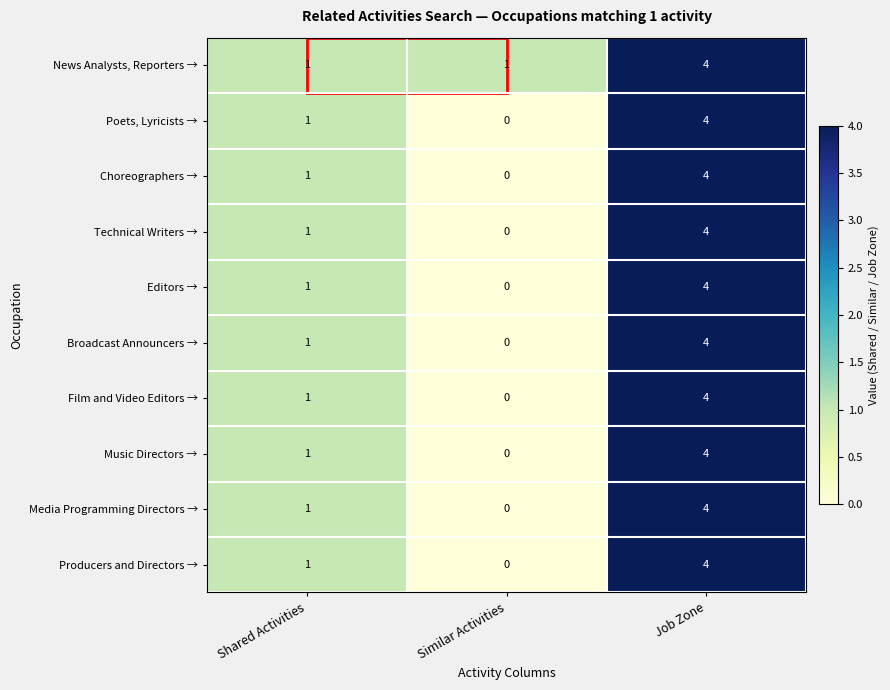

How many data points in Choreographers → are less than 1?

1